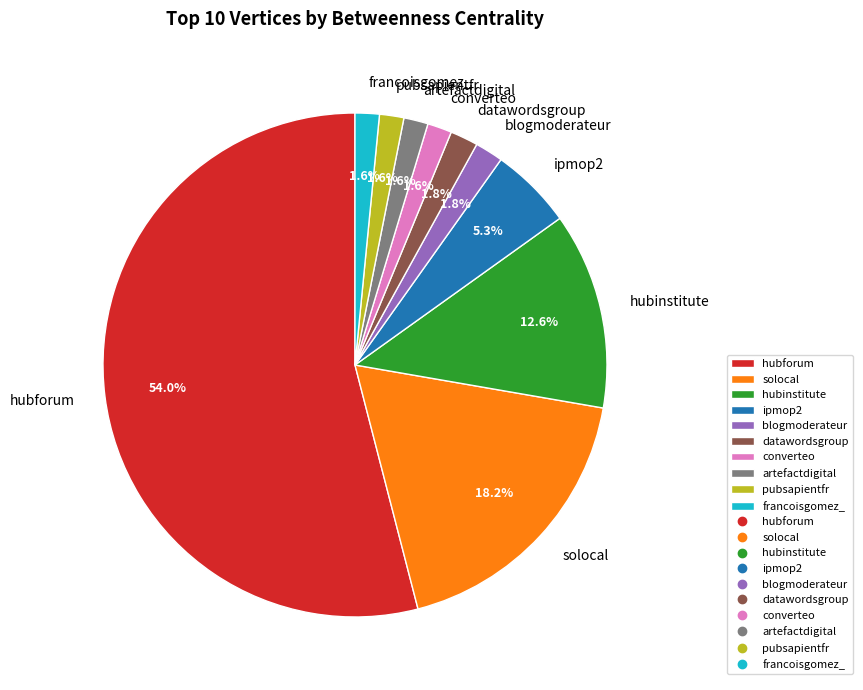

What percentage is NOT represented by artefactdigital?

98.4%